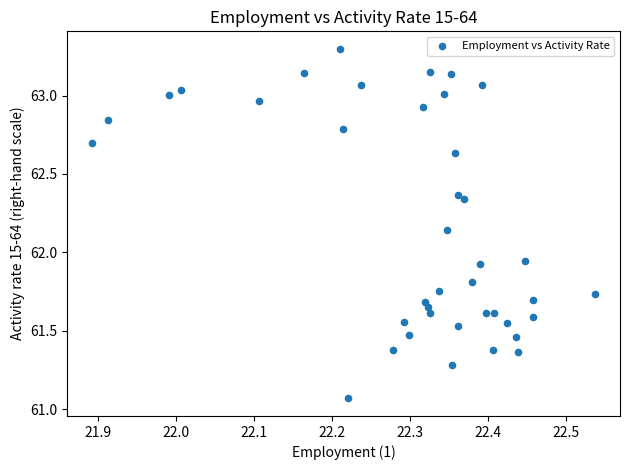

What is the range of Y values (max minus min)?

2.2